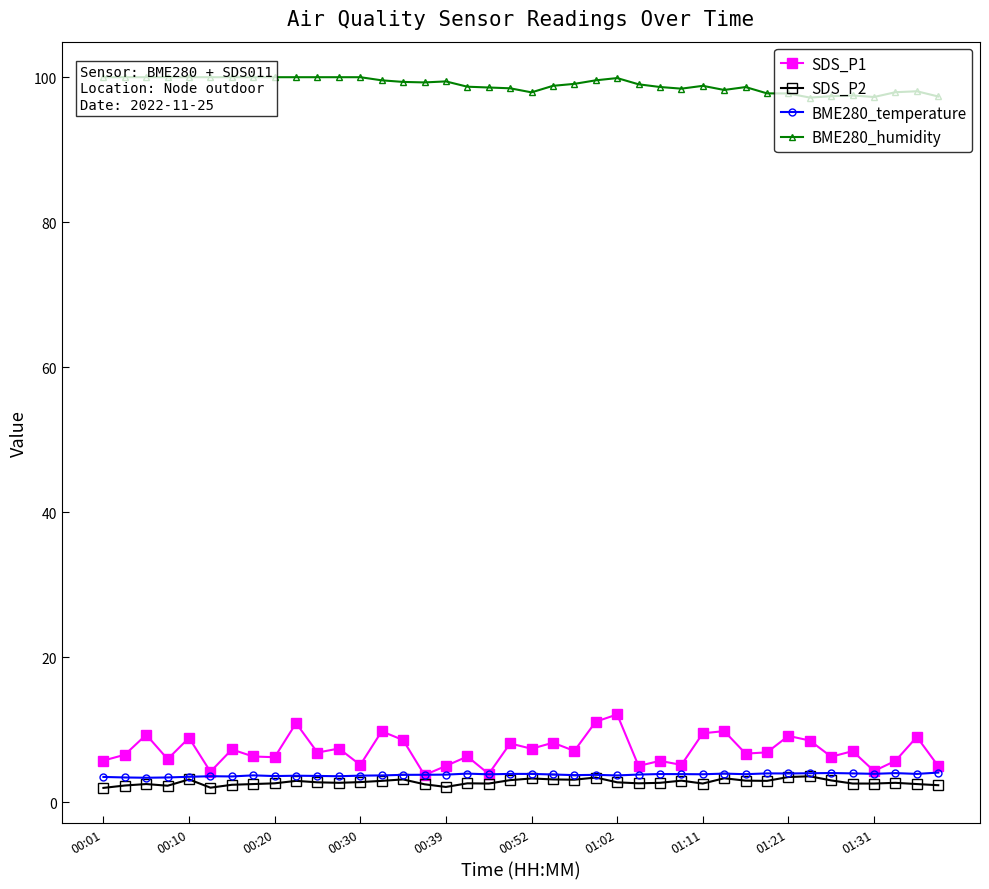

What is the difference between the maximum and second lowest values in the SDS_P2 series?

1.6